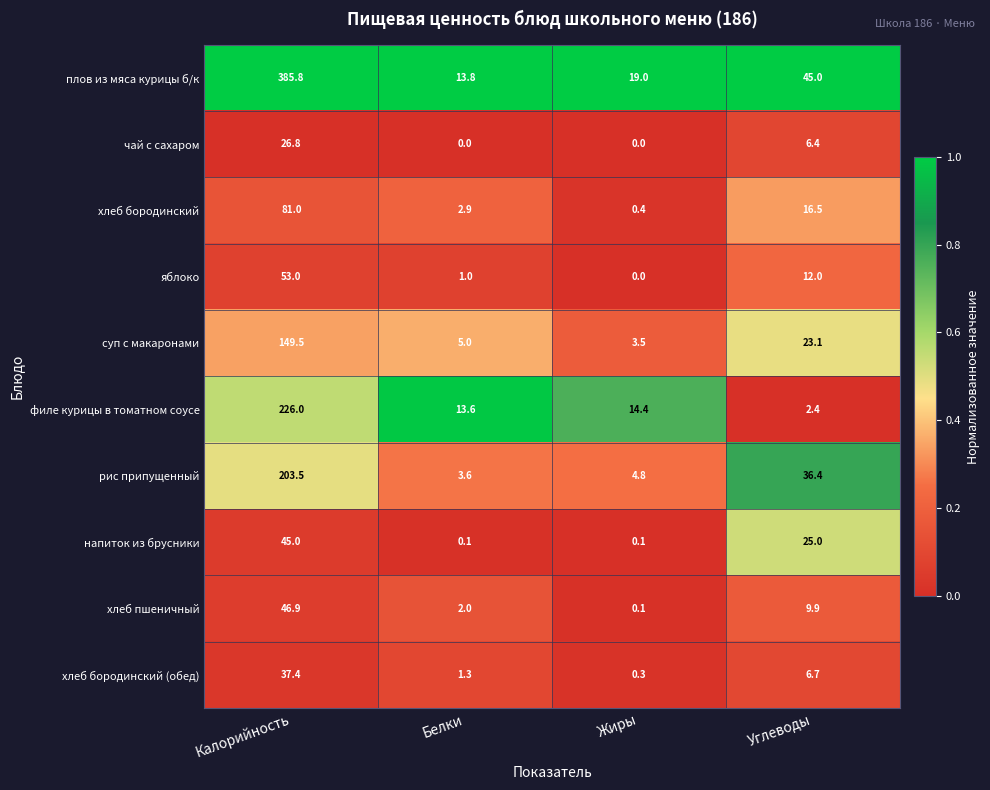

What is the greatest value displayed?

385.8